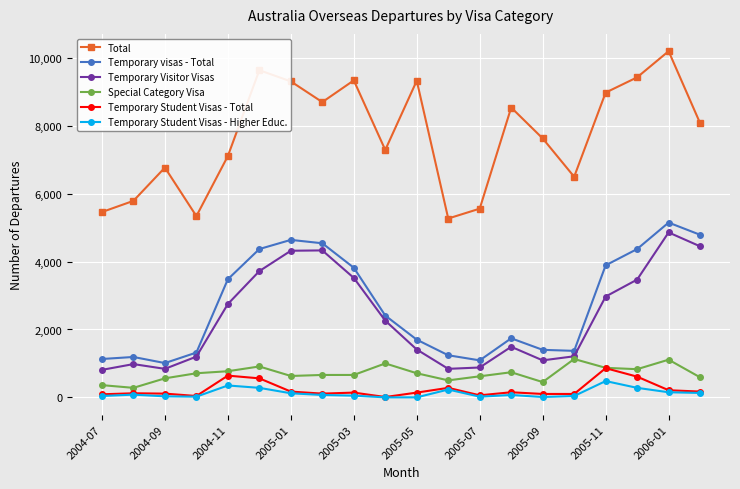

Which series has the largest total across all categories?

Total